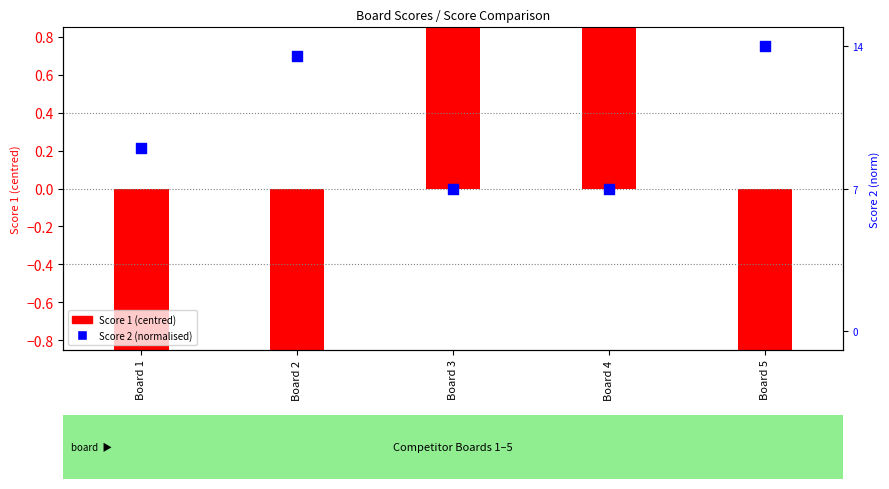

Is the value of Score 2 (normalised) at Board 1 greater than the value of Score 1 (centred) at Board 5?

Yes